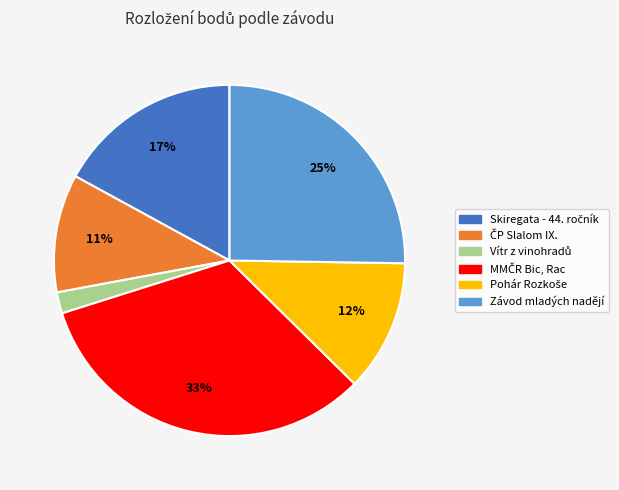

To the nearest percent, what is the average slice percentage?

17%